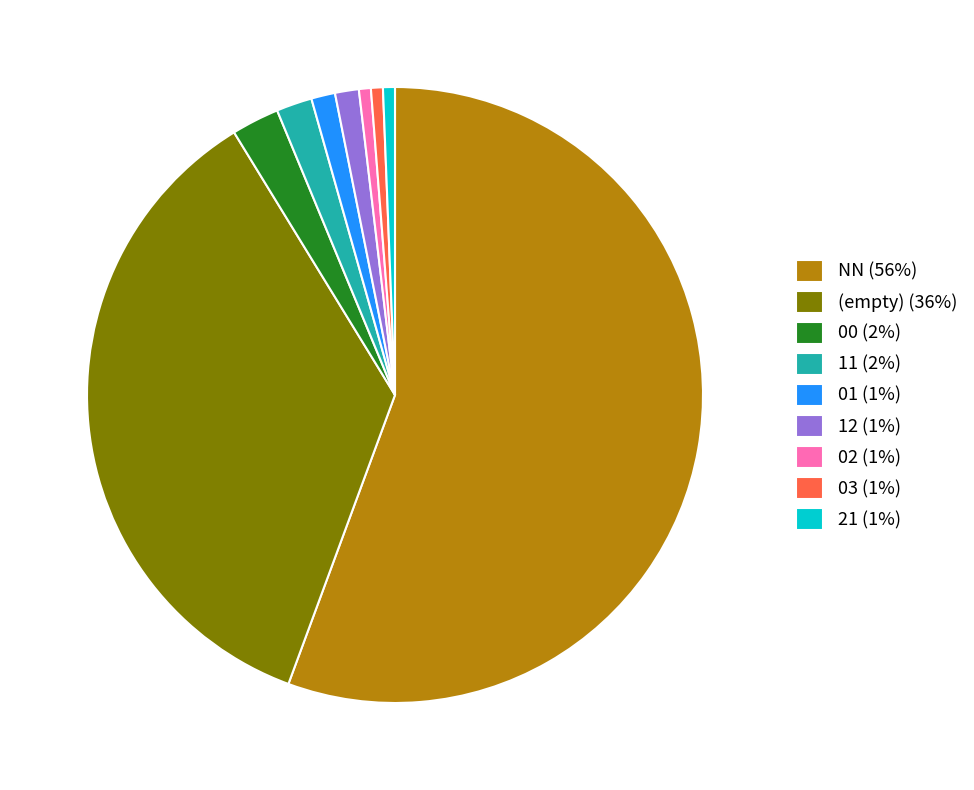

Which slice is the largest?

NN (56%)